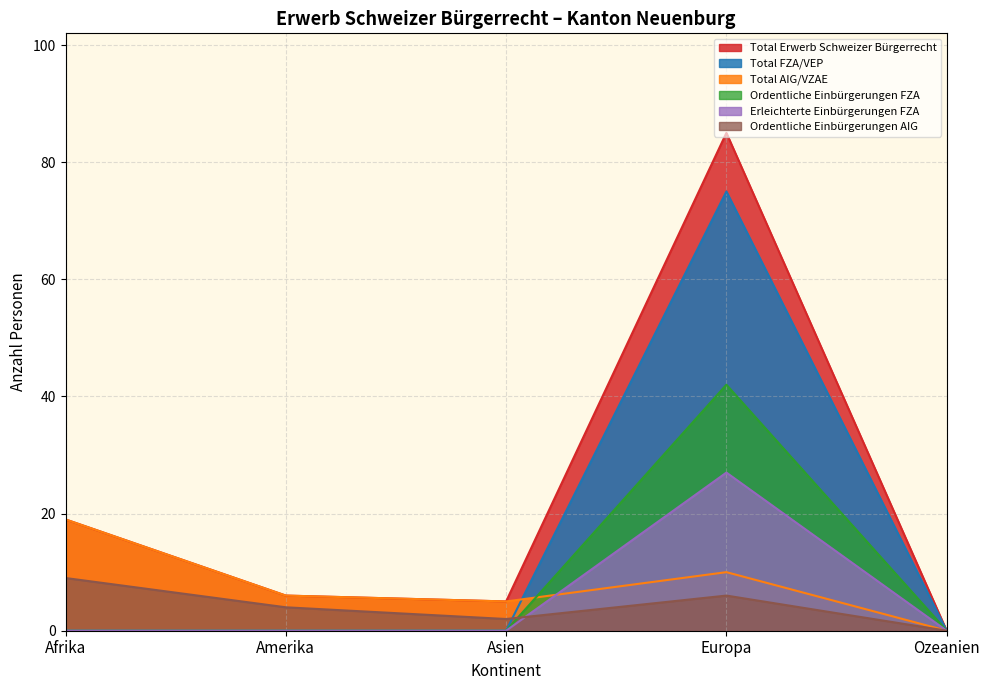

How many interior local valleys does the Amerika series have?

2